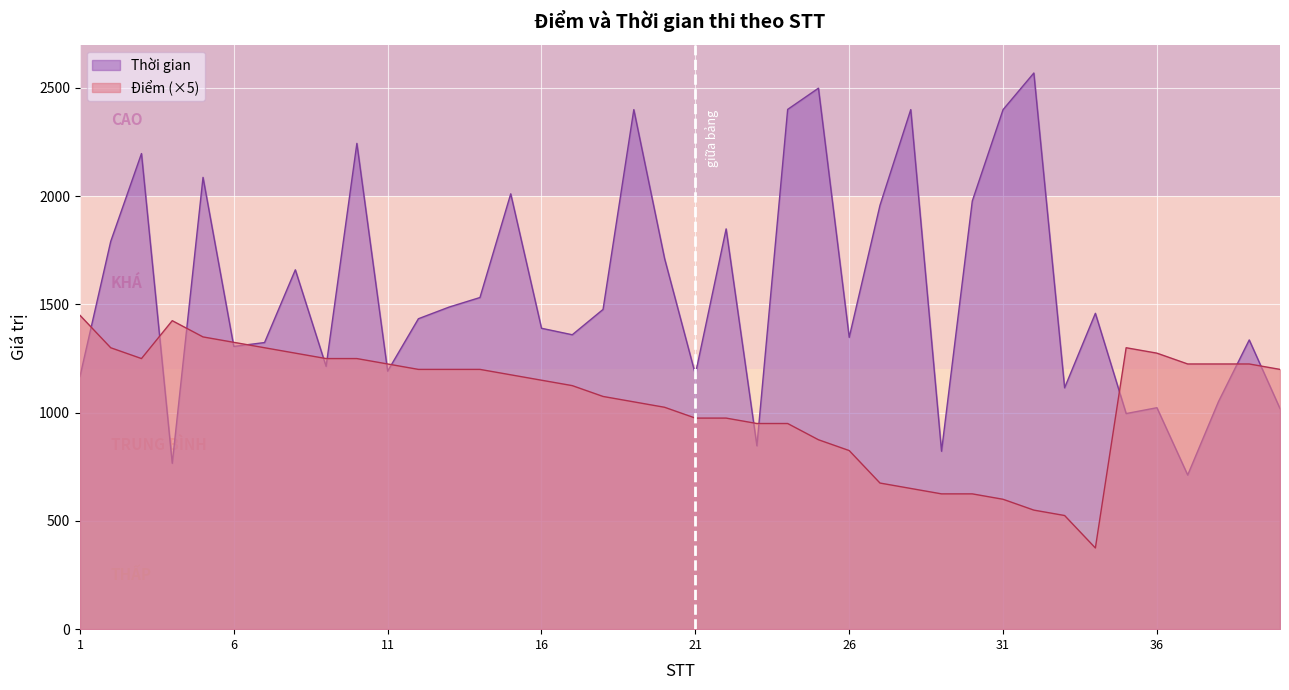

What is the average value of the Thời gian series?

1568